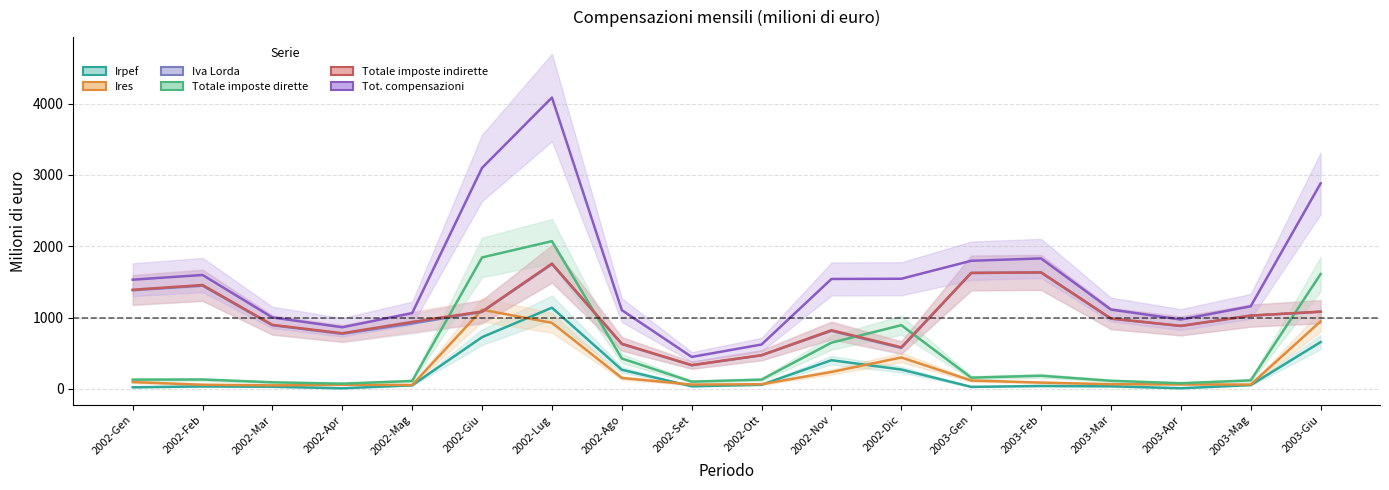

List the series in order of their peak value, highest first.

Tot. compensazioni, Totale imposte dirette, Totale imposte indirette, Iva Lorda, Irpef, Ires